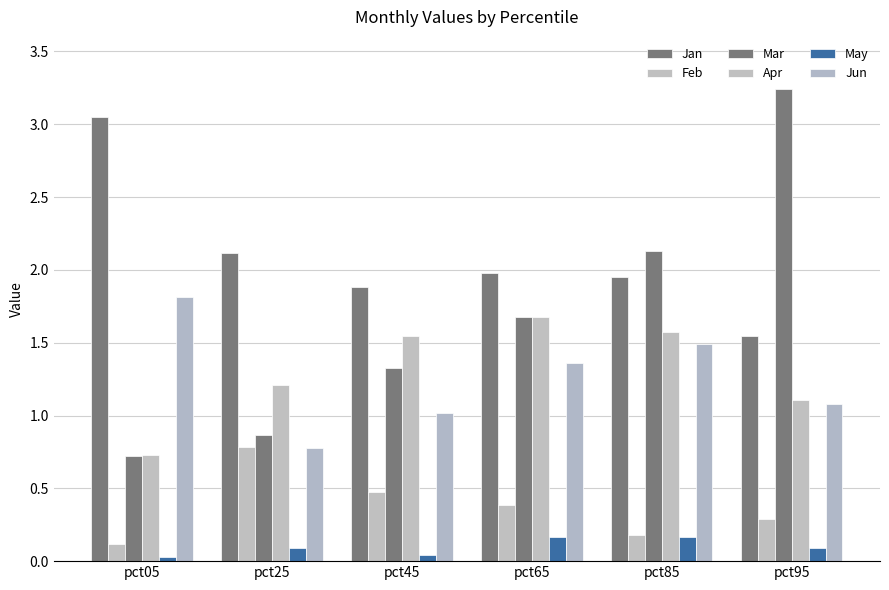

Are the bars horizontal?

No